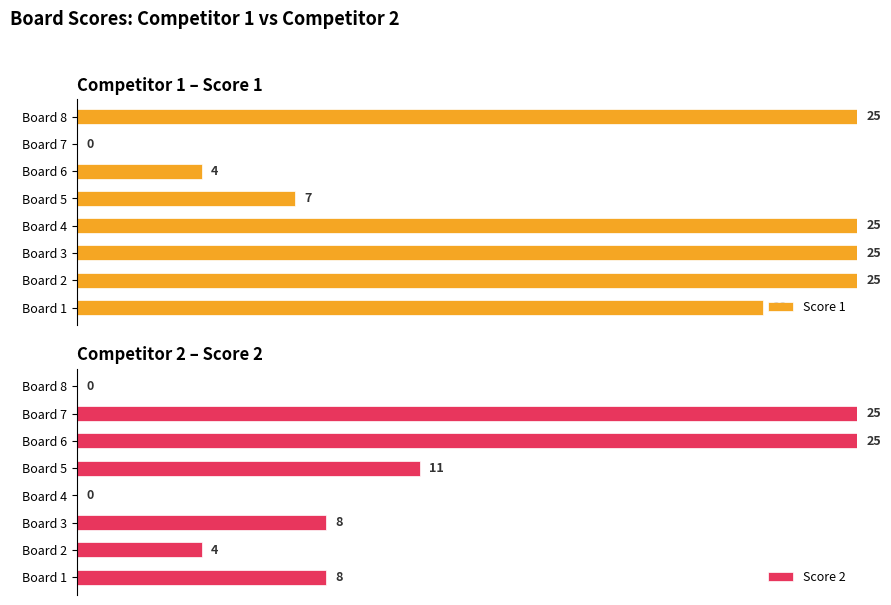

How many groups of bars are there?

8